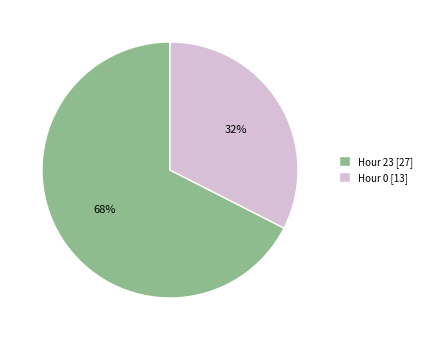

Is it true that Hour 0 is 39% of the pie?

False